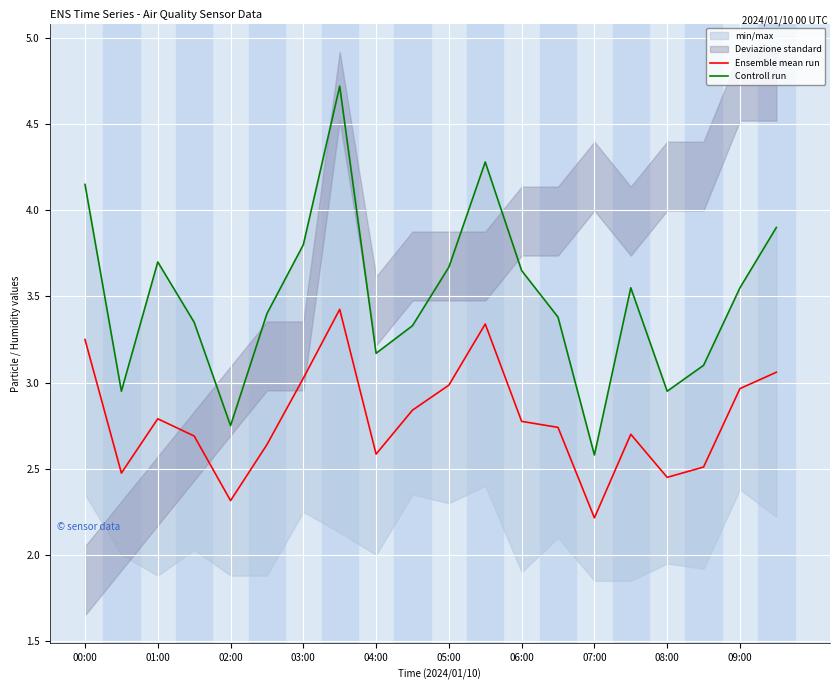

What is the difference between the Ensemble mean run values at 01:00 and 07:00?

0.6